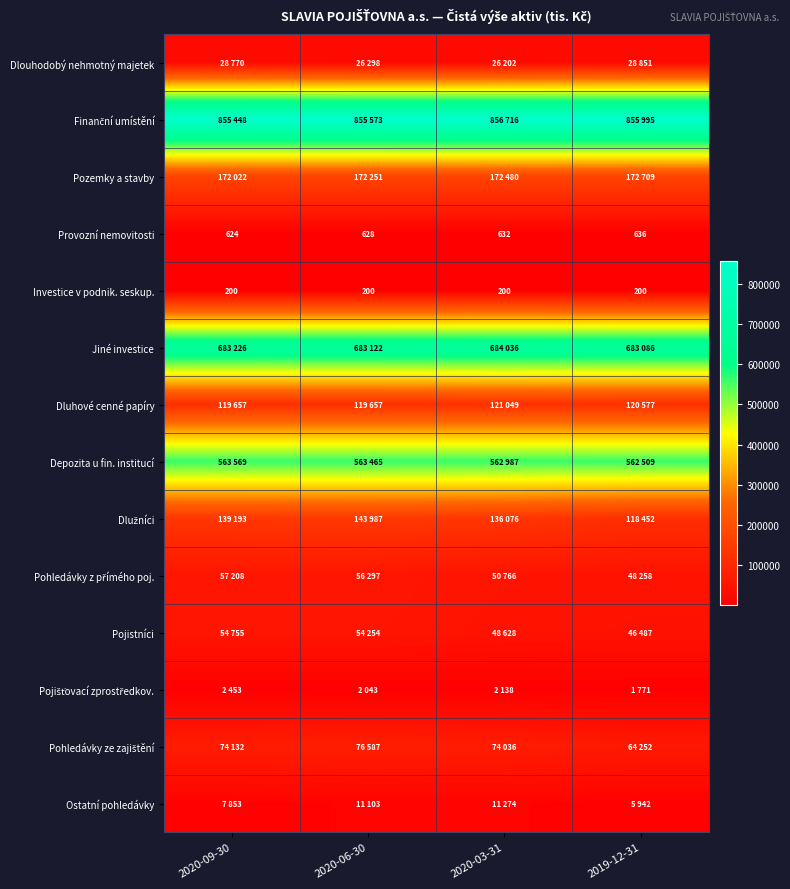

Is it true that Provozní nemovitosti equals 636 at 2019-12-31?

True